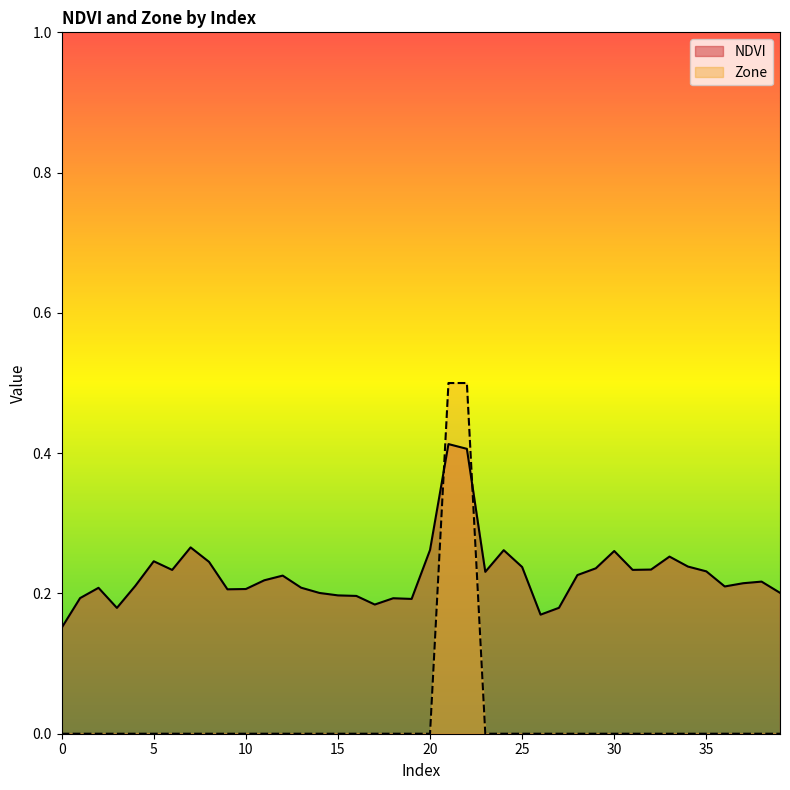

True or false: NDVI has a value of 0.2 at 12.

True